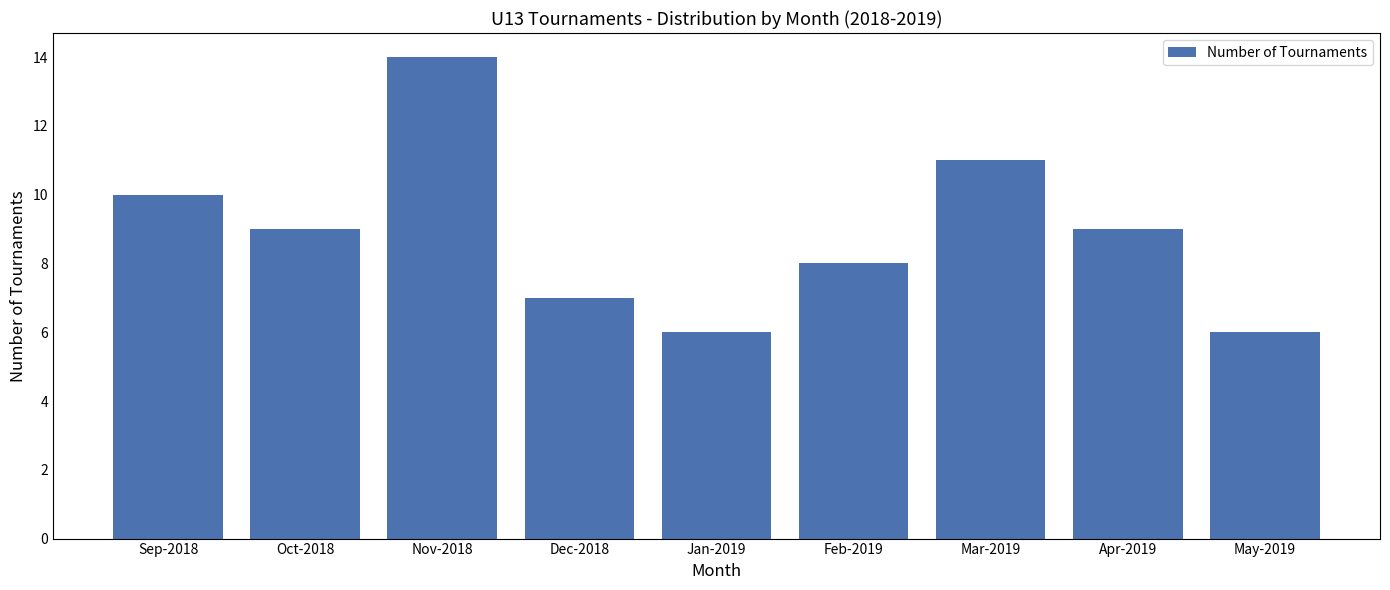

Reading left to right, transcribe all the data shown in this chart.

10	9	14	7	6	8	11	9	6